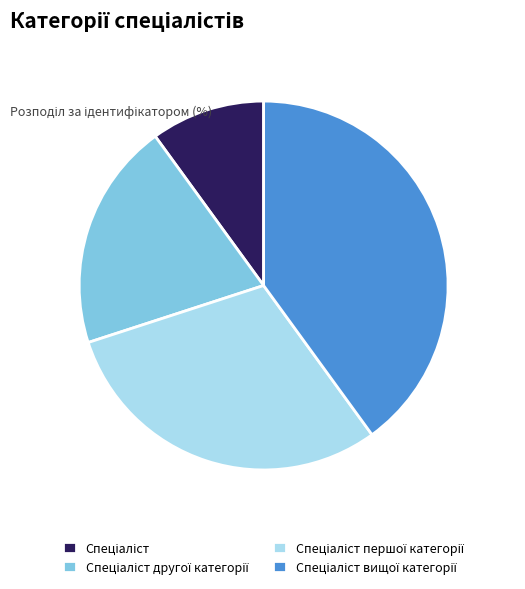

Is there any slice that represents more than half of the pie?

No